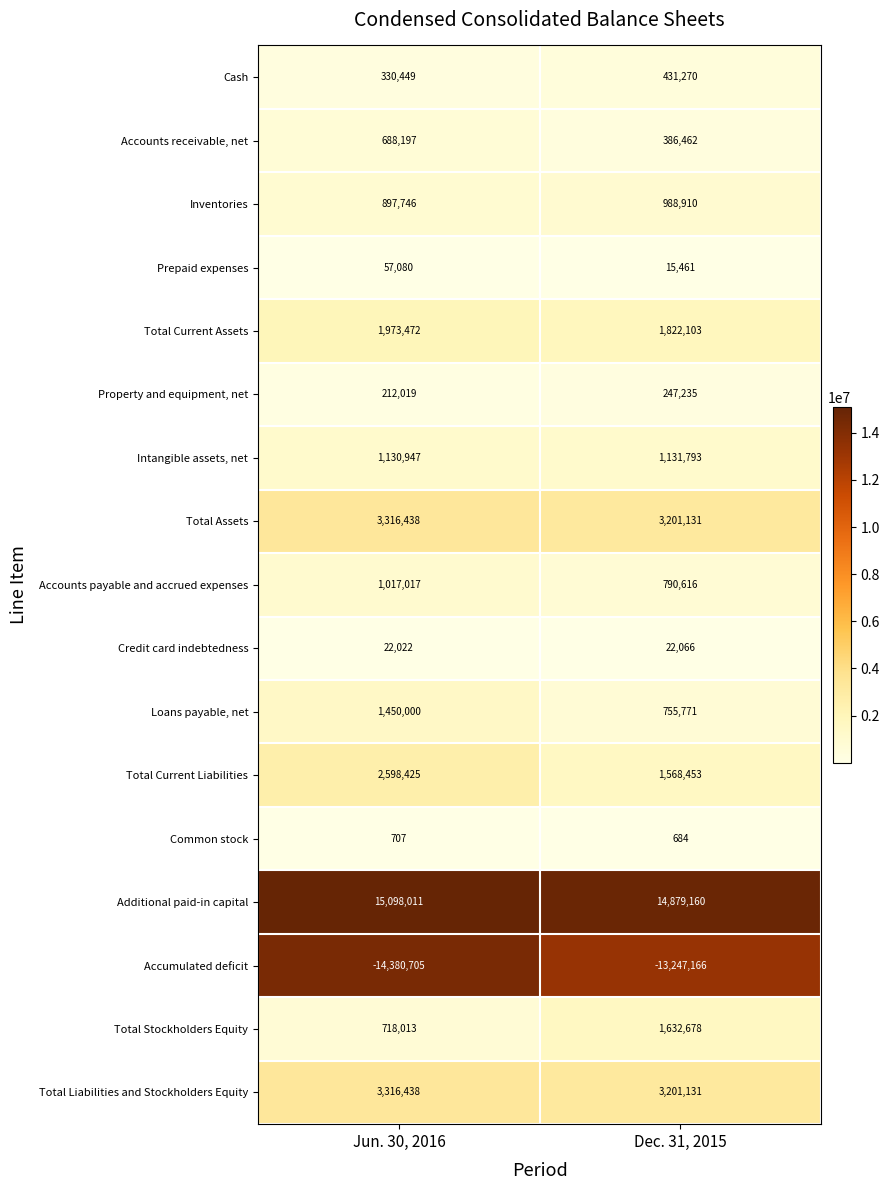

What is the sum of the Total Liabilities and Stockholders Equity values at Dec. 31, 2015 and Jun. 30, 2016?

6517569